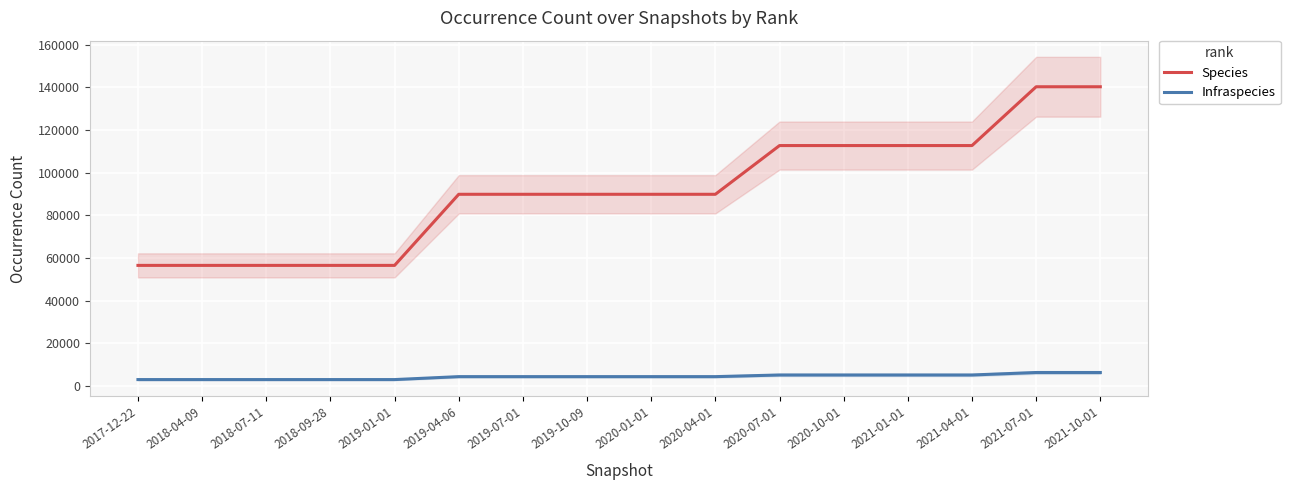

Rank the series by their maximum value, from highest to lowest.

Species, Infraspecies